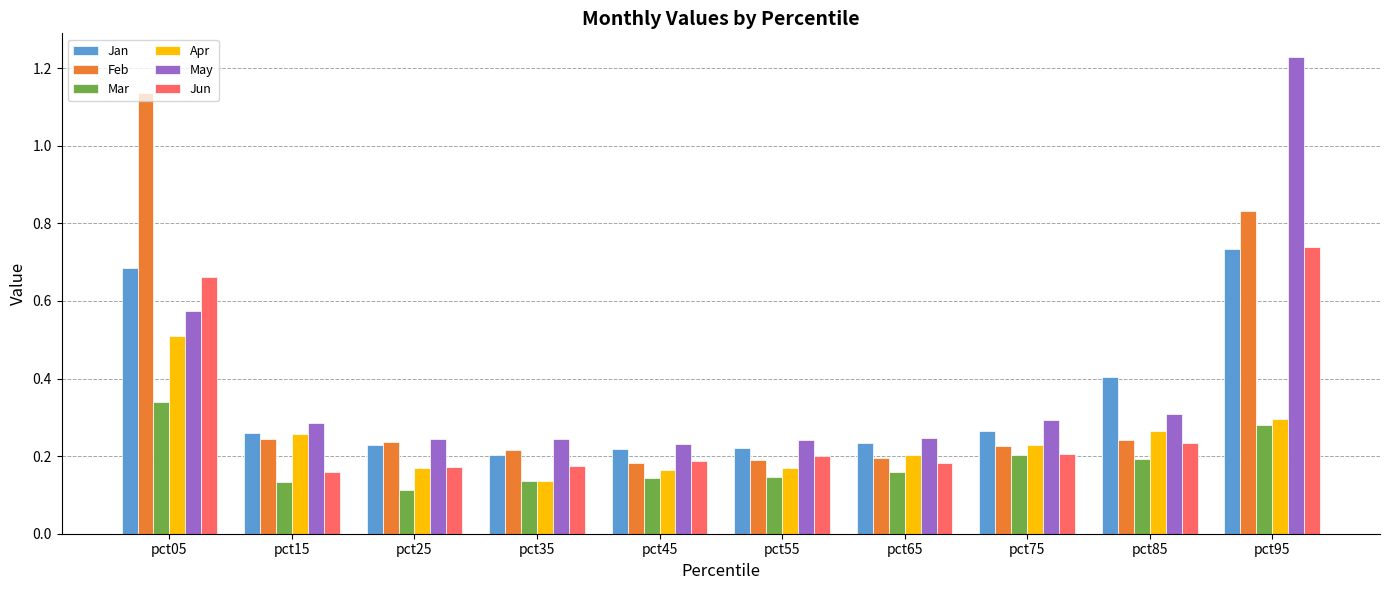

At which category is the sum across all series the highest?

pct95